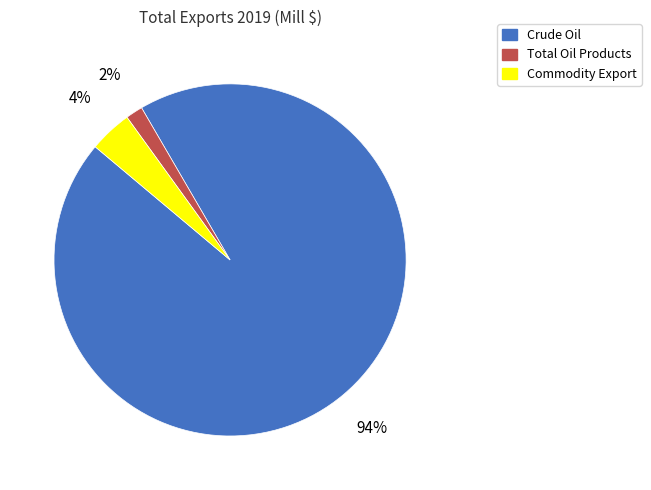

To the nearest percent, what percentage of the pie is Total Oil Products?

2%